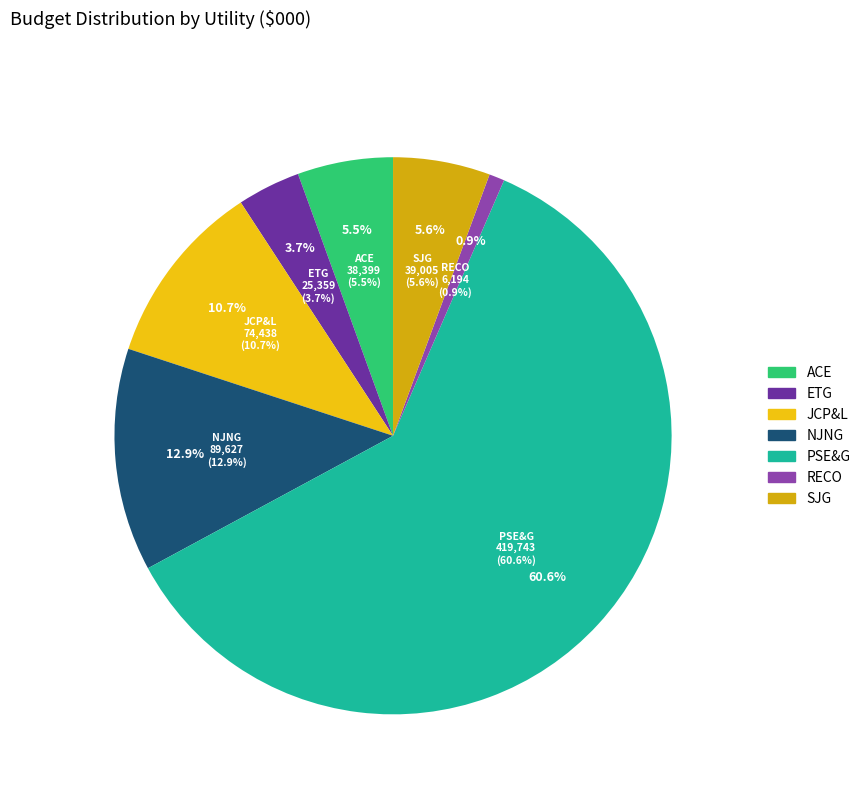

Approximately how many times larger is the value at JCP&L compared to RECO?

12.0